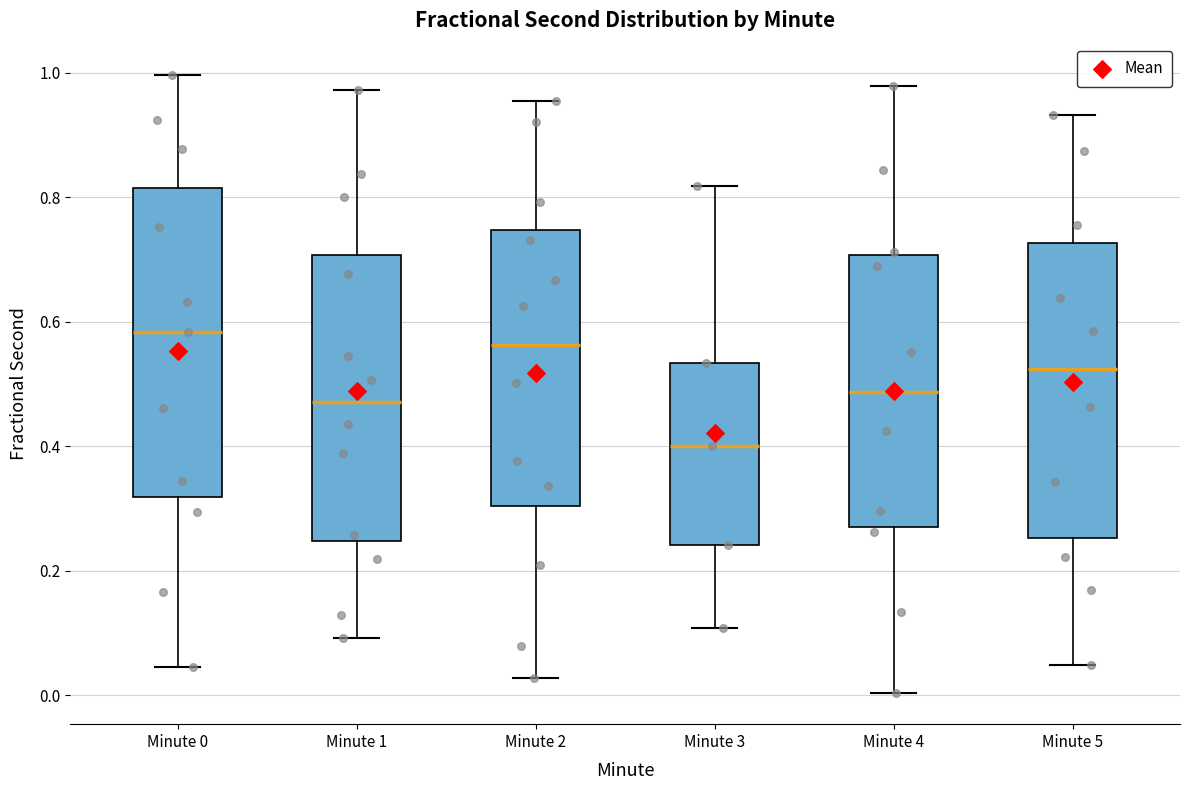

Reading left to right, transcribe this box plot: for each box, give where its median line is, the range the box spans, and where its two whiskers end, as read against the y-axis. The values are not printed on the chart, so give them approximately, as read against the axis.

Minute 0: median 0.58, box 0.32 to 0.82, whiskers 0.04 to 1.00
Minute 1: median 0.48, box 0.24 to 0.70, whiskers 0.10 to 0.98
Minute 2: median 0.56, box 0.30 to 0.74, whiskers 0.02 to 0.96
Minute 3: median 0.40, box 0.24 to 0.54, whiskers 0.10 to 0.82
Minute 4: median 0.48, box 0.28 to 0.70, whiskers 0.00 to 0.98
Minute 5: median 0.52, box 0.26 to 0.72, whiskers 0.04 to 0.94